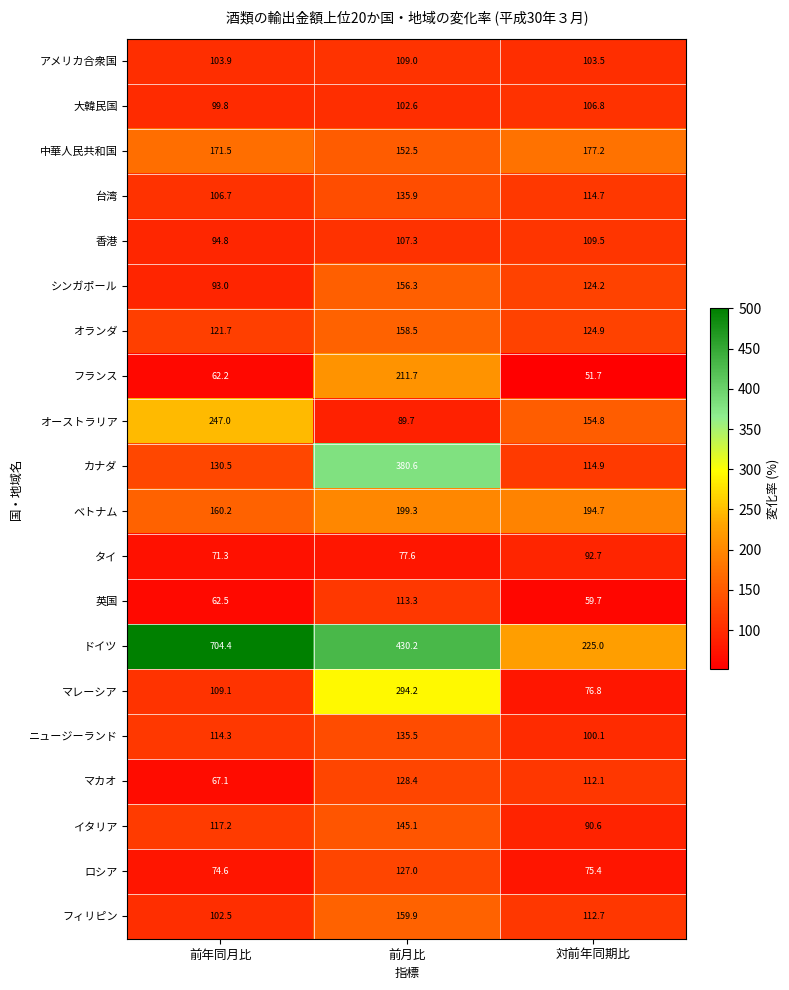

What is the total value across all series at 前月比?

3414.6